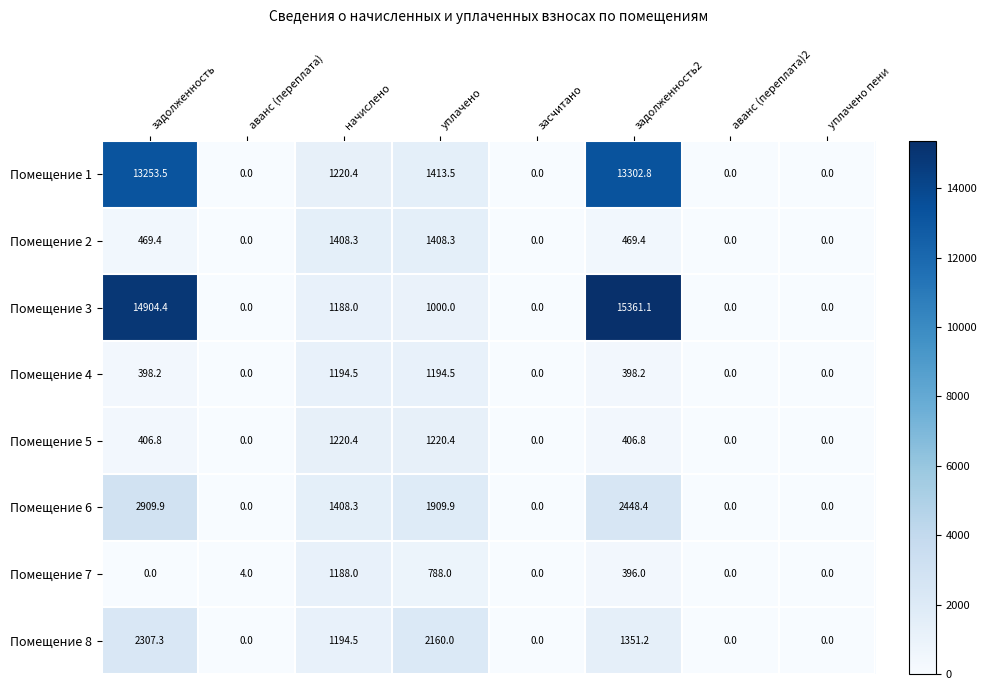

Where does the Помещение 5 series first go above 406?

задолженность